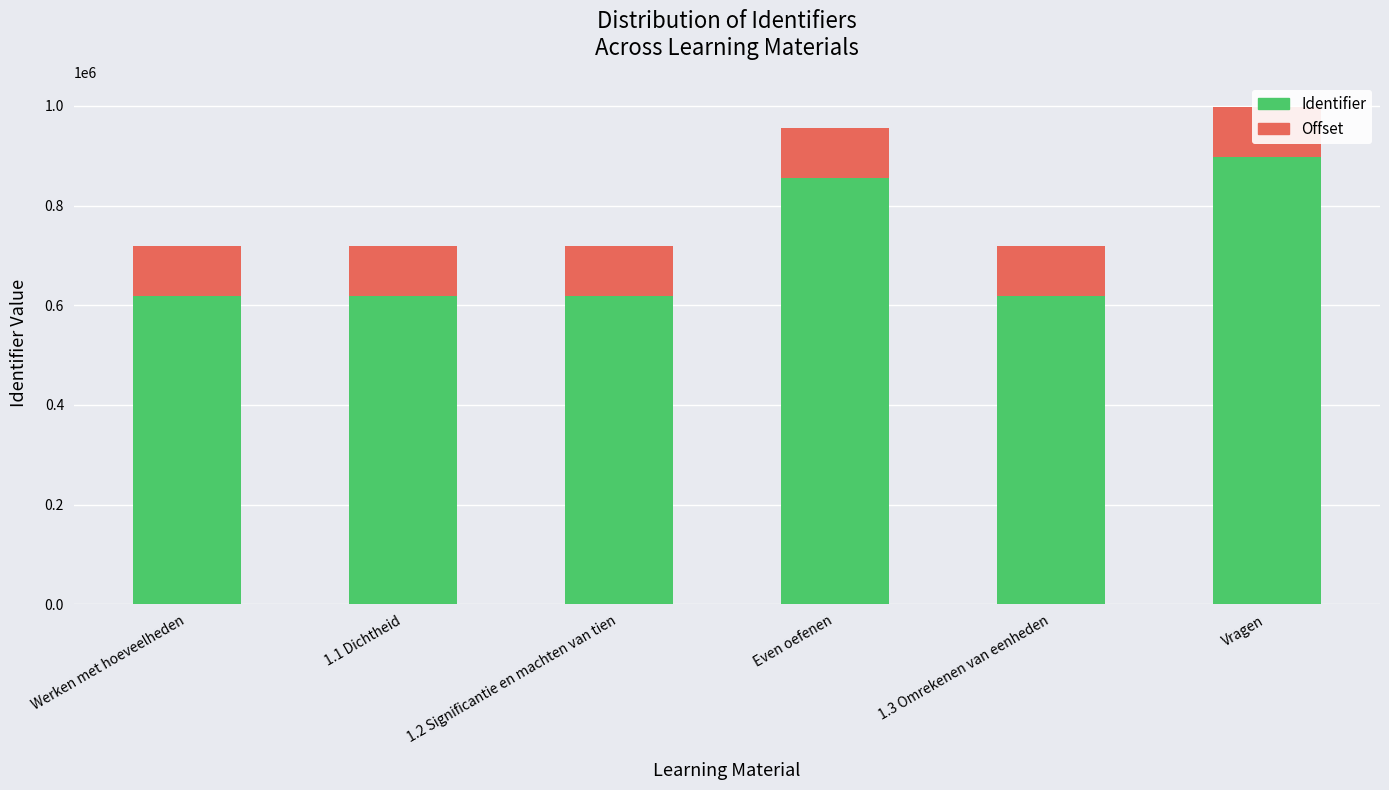

Rank the series at Werken met hoeveelheden from lowest to highest value.

Offset, Identifier